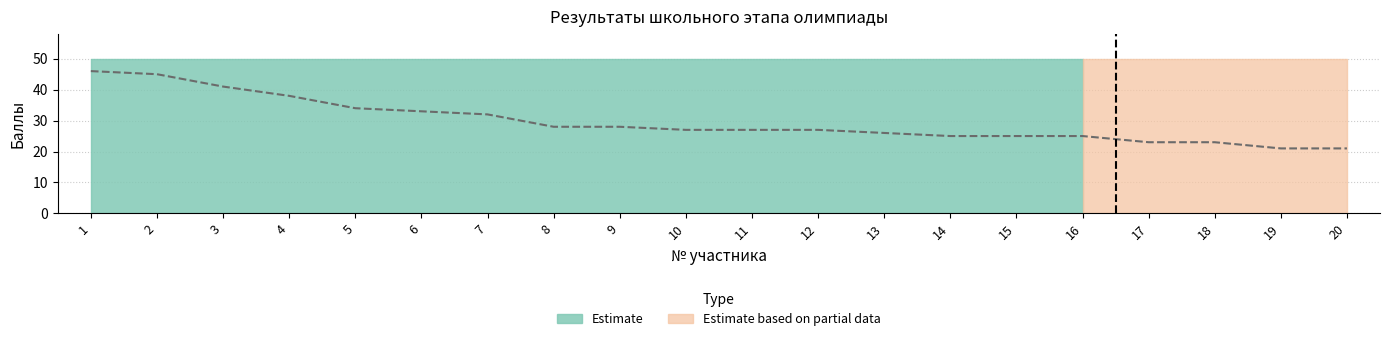

Reading left to right, what are all the values shown in this chart?

1=46	2=45	3=41	4=38	5=34	6=33	7=32	8=28	9=28	10=27	11=27	12=27	13=26	14=25	15=25	16=25	17=23	18=23	19=21	20=21